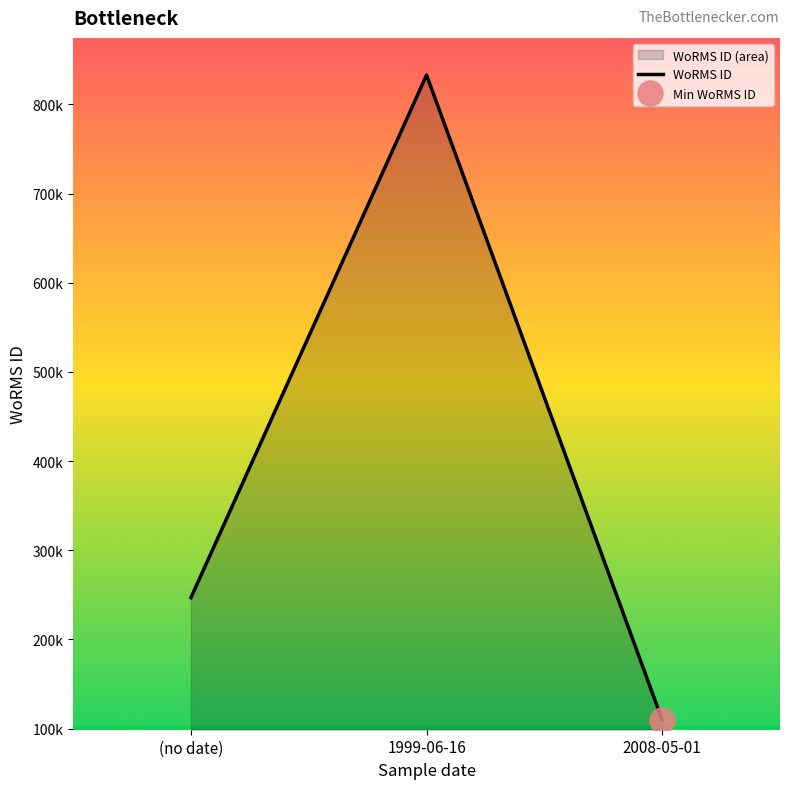

What value does the data have at (no date)?

246835